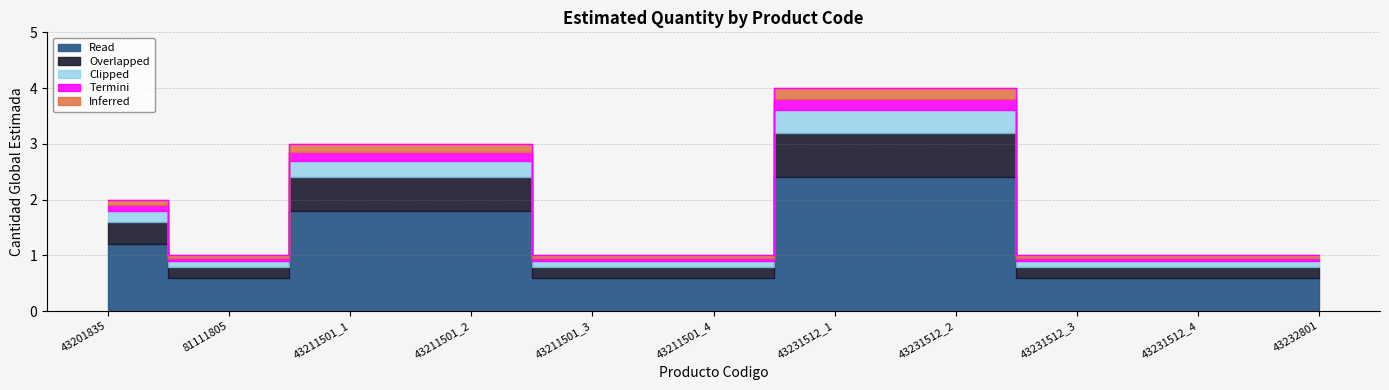

True or false: the data has more than 1 interior local peaks.

False